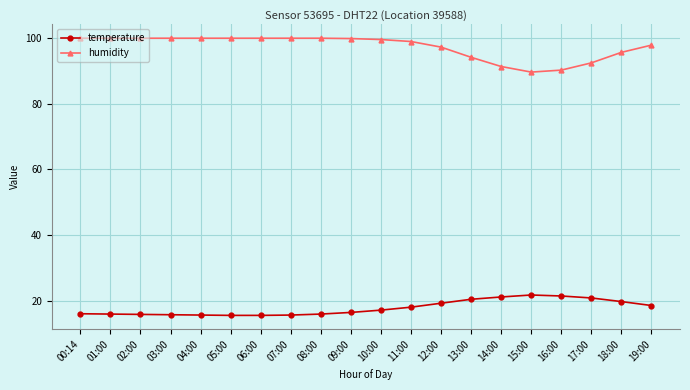

What is the difference between the maximum and minimum values in the temperature series?

6.2